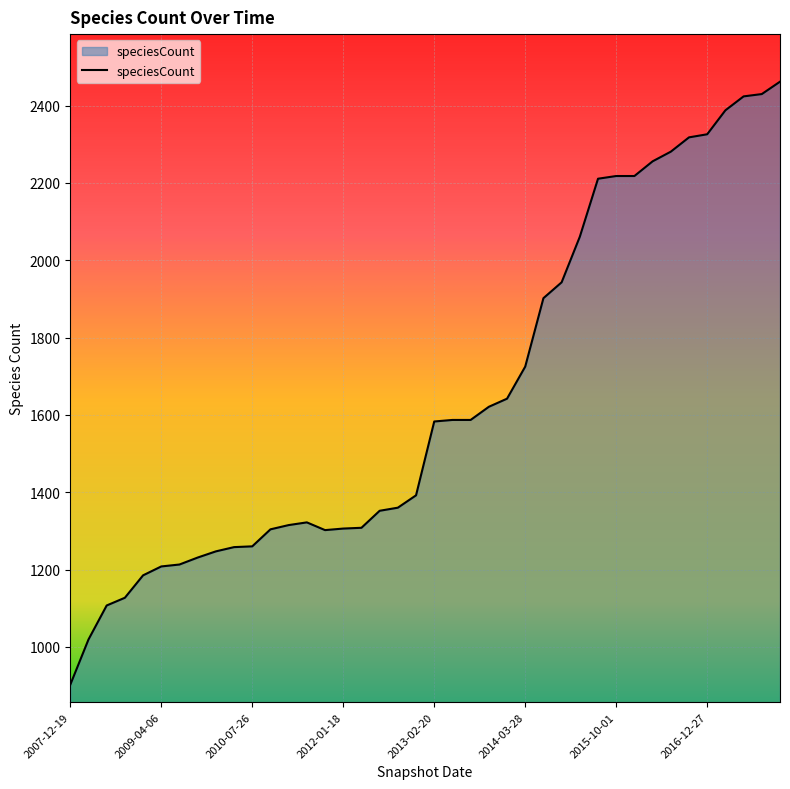

What is the maximum value shown in the chart?

2462